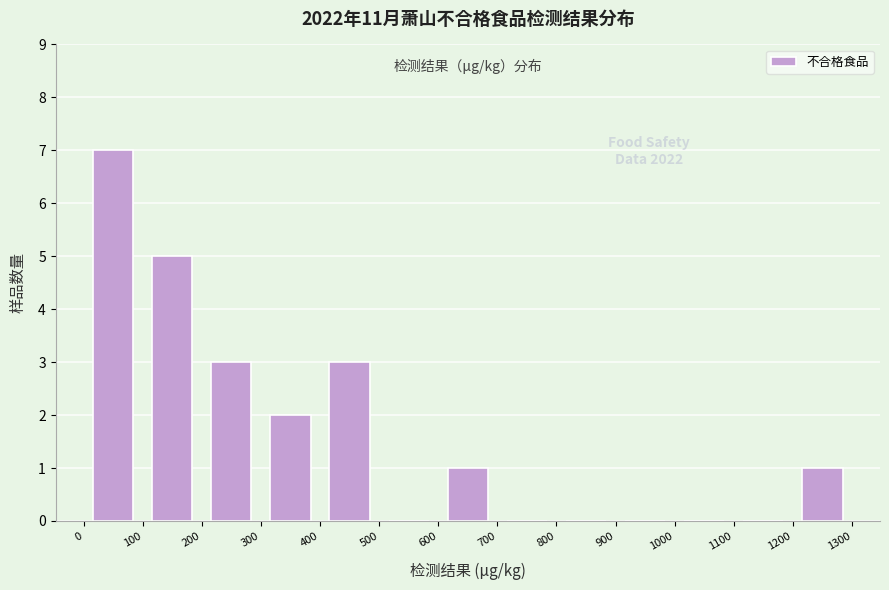

Which range on the x-axis has the tallest bar?

0 to 100